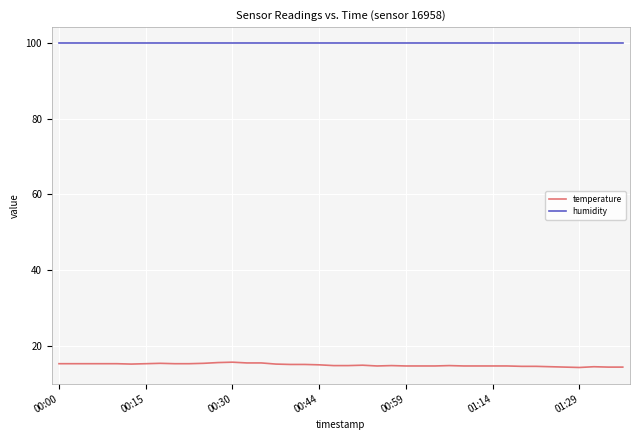

List the series in order of their peak value, highest first.

humidity, temperature